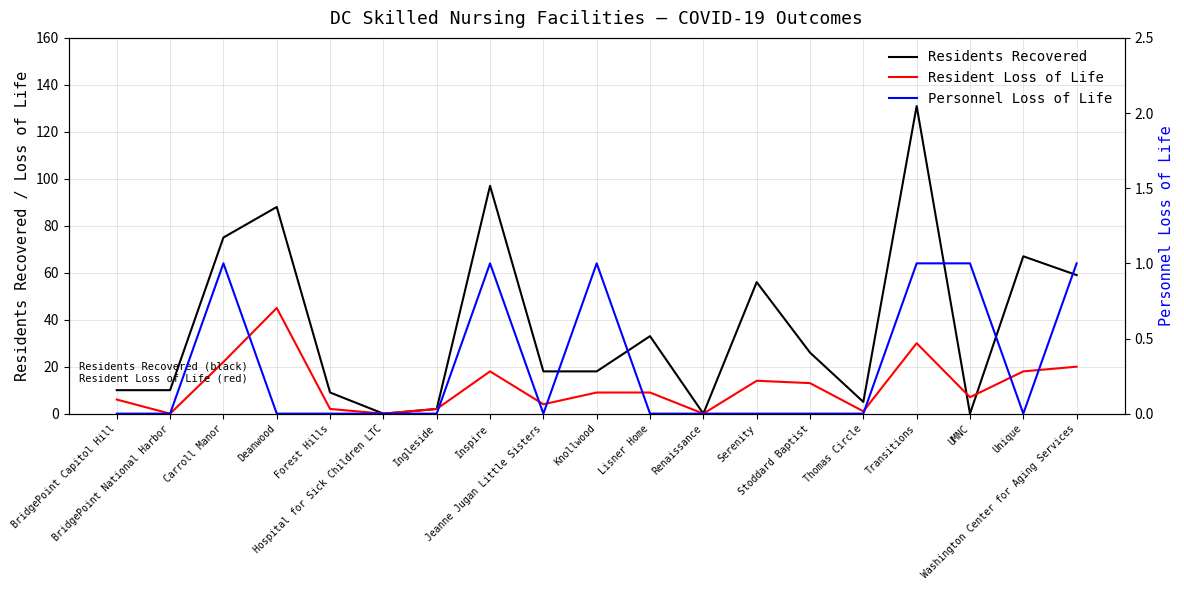

What is the sum of all Resident Loss of Life values?

220